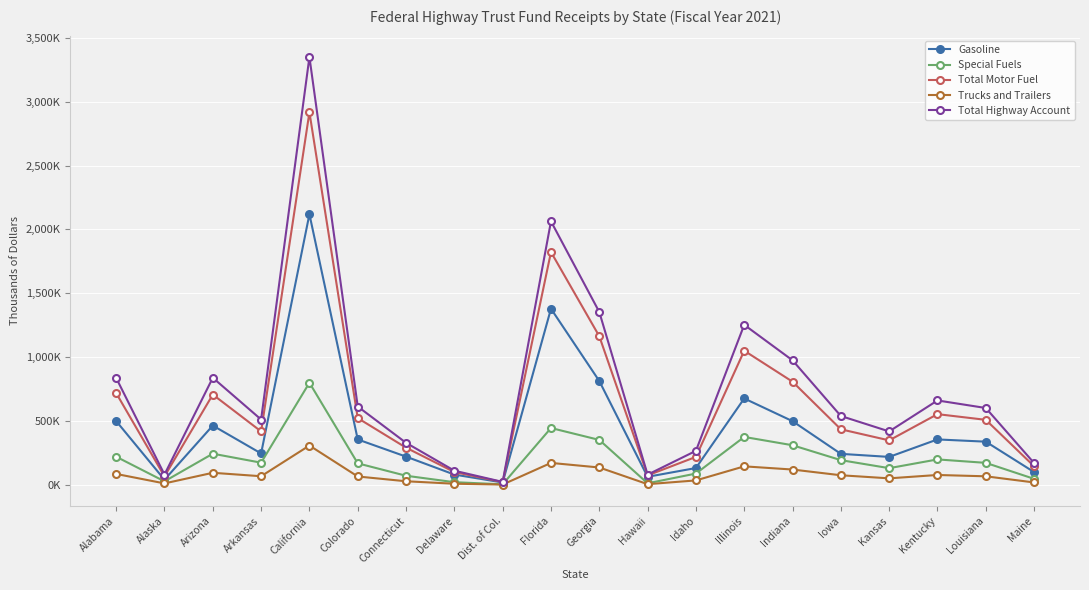

Reading left to right, what are all the values shown in this chart?

Gasoline: 498454	39040	463330	244745	2118941	354460	219981	79307	17318	1378566	812211	61842	130583	675597	497723	241637	217660	354636	337075	98732
Special Fuels: 219204	26275	242874	172491	798846	167370	70092	19667	2890	444106	350772	10898	87356	374158	309107	192357	129516	198094	171080	45761
Total Motor Fuel: 717658	65315	706204	417236	2917787	521830	290073	98974	20208	1822672	1162983	72740	217939	1049755	806830	433994	347176	552730	508155	144493
Trucks and Trailers: 84220	10095	93315	66273	306925	64305	26930	7556	1111	170630	134770	4187	33563	143755	118762	73906	49761	76110	65731	17582
Total Highway Account: 836431	79551	837802	510699	3350632	612517	328052	109630	21774	2063305	1353045	78645	265272	1252488	974316	538220	417352	660065	600853	169288